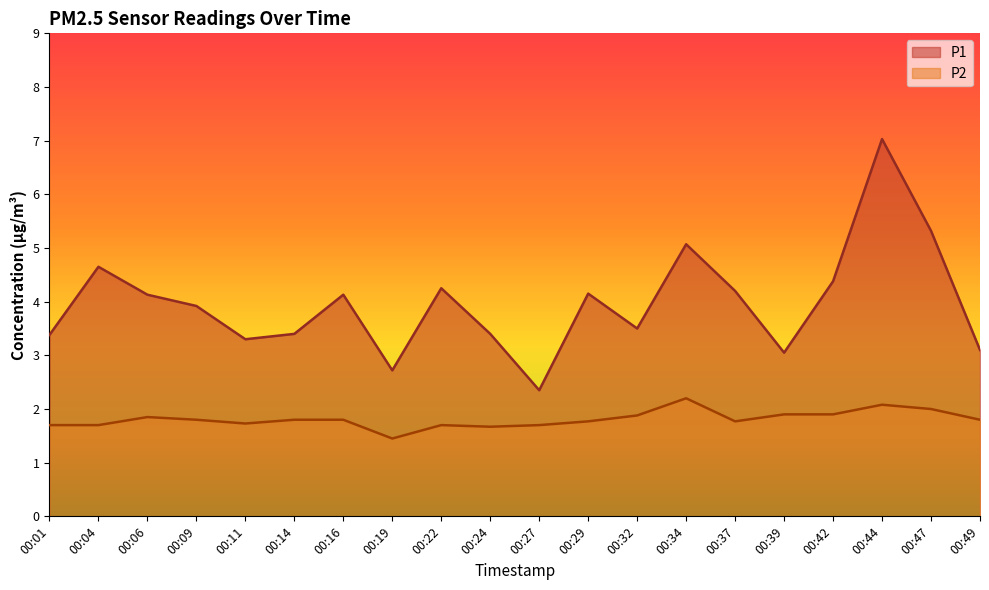

What is the difference between the highest and lowest values at 00:01?

1.7